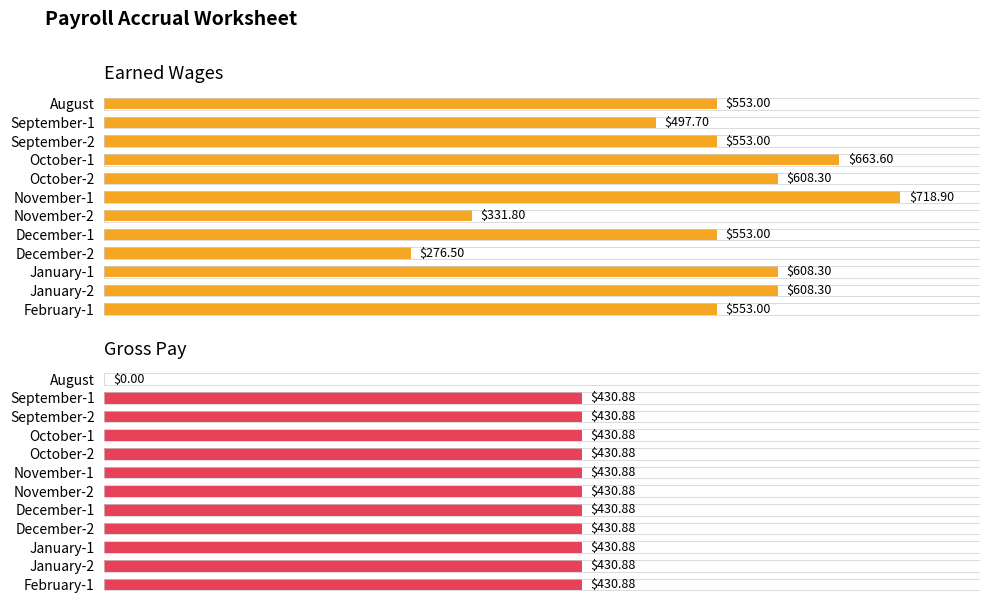

The Gross Pay series shows 254.0 at December-1. True or false?

False